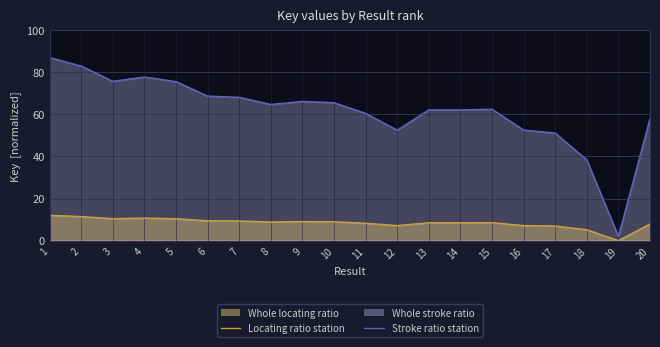

At which label is Locating ratio station closest to 6?

18